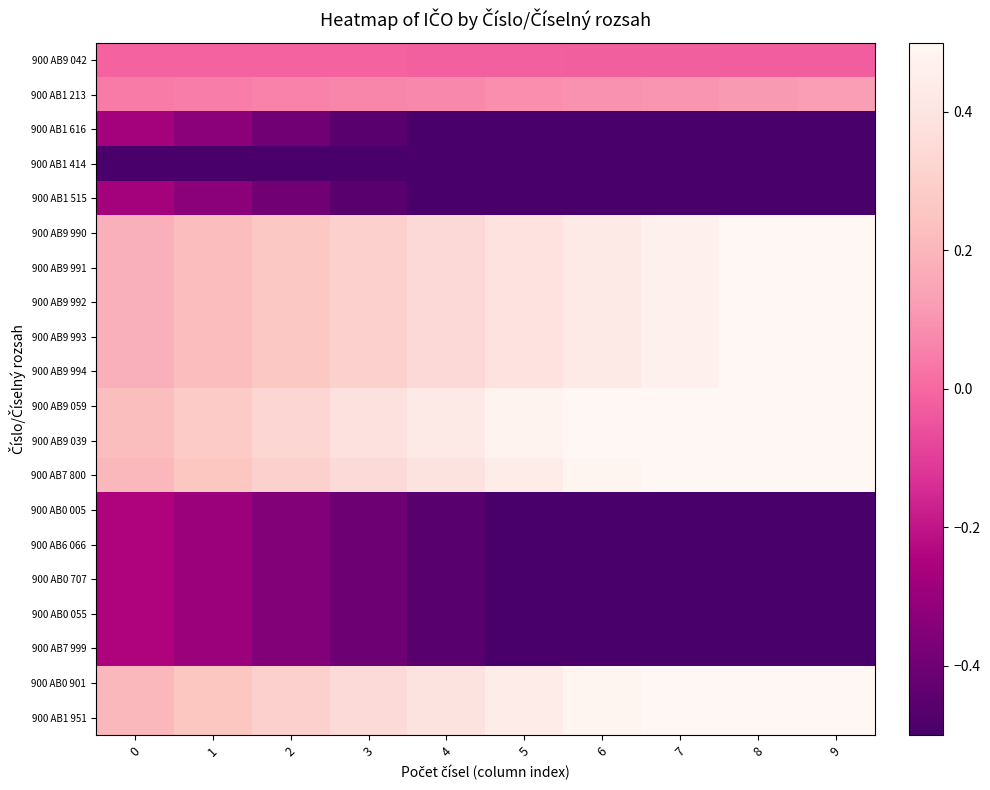

Which has a higher value, 1 or 2?

1